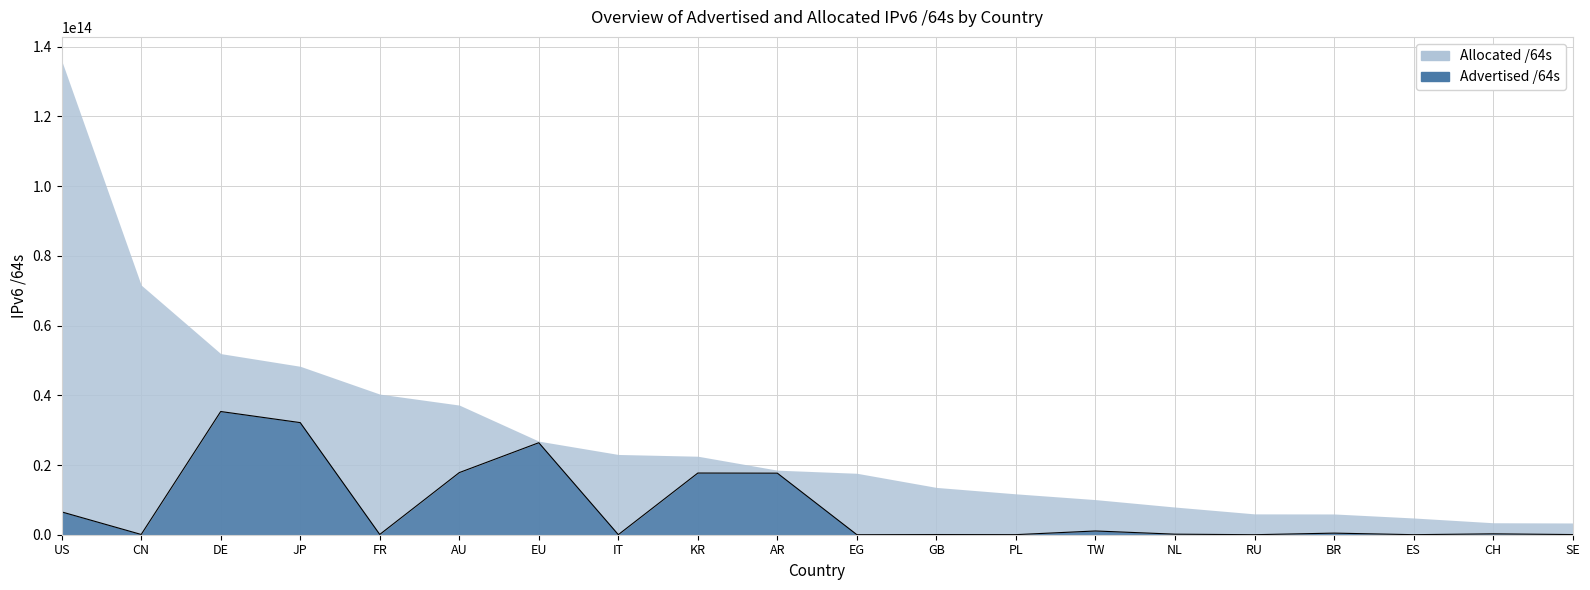

What is the average value?

7794820585882